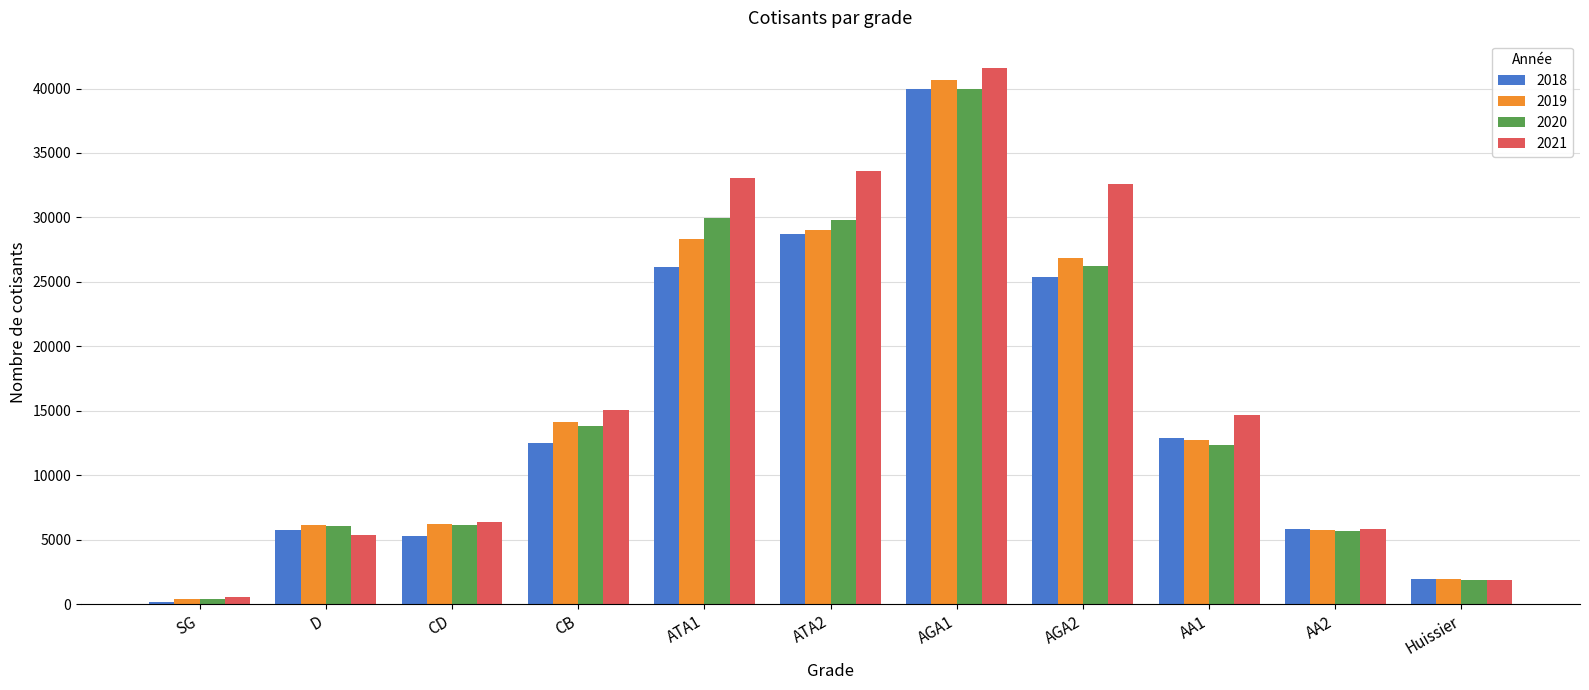

How many bars are there in each group?

4